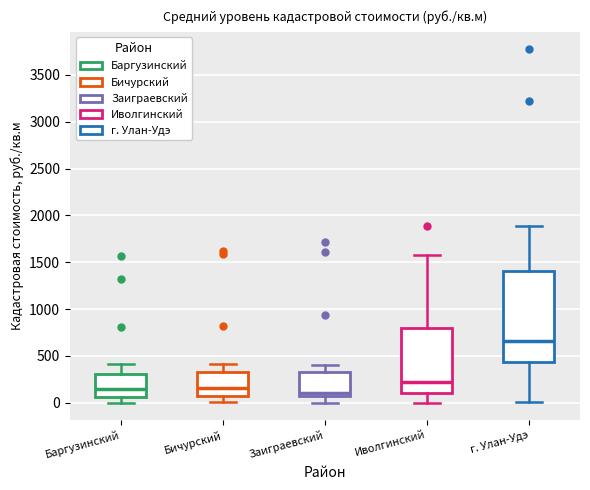

Reading left to right, read every box against the y-axis: the position of its median line, the range the box covers, and the ends of its whiskers. The values are not printed on the chart, so give them approximately, as read against the axis.

Баргузинский: median 150, box 50 to 300, whiskers 0 to 400
Бичурский: median 150, box 50 to 350, whiskers 0 to 400
Заиграевский: median 100, box 50 to 300, whiskers 0 to 400
Иволгинский: median 200, box 100 to 800, whiskers 0 to 1550
г. Улан-Удэ: median 650, box 450 to 1400, whiskers 0 to 1900